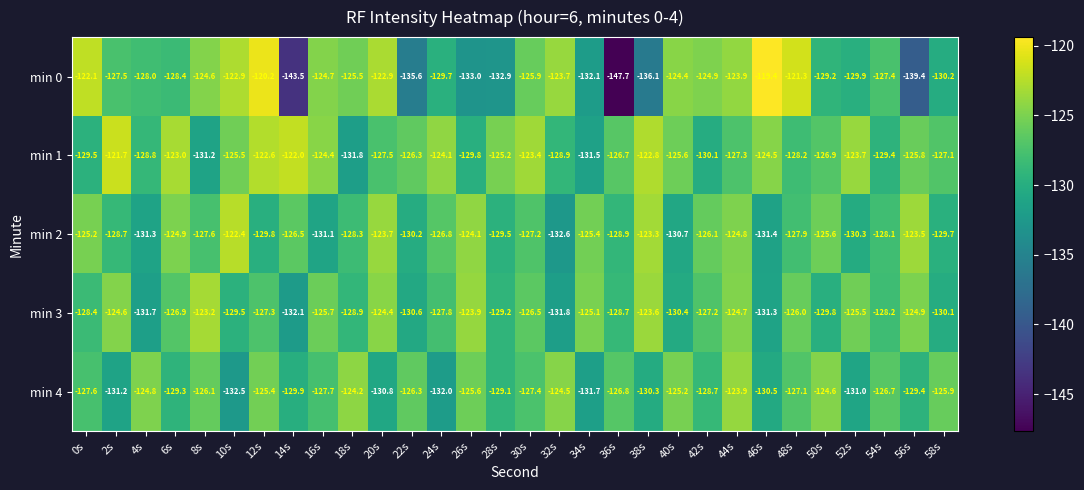

What is the maximum value for min 2?

-122.4